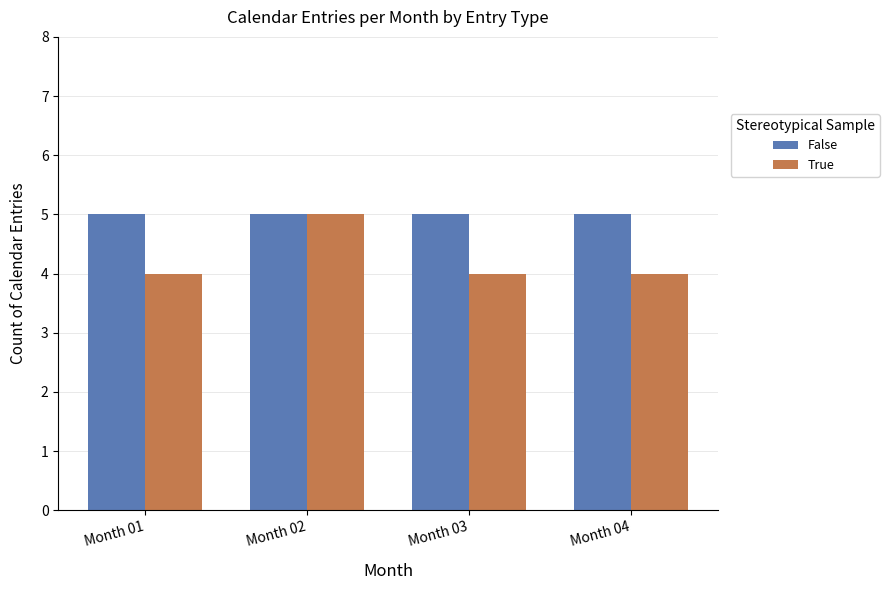

How many bars are there in total?

8